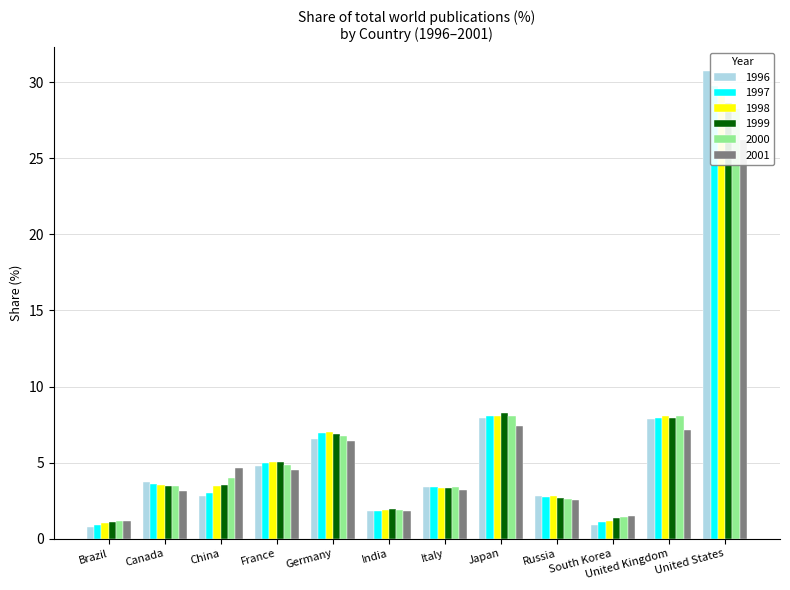

How many bars are there in total?

72